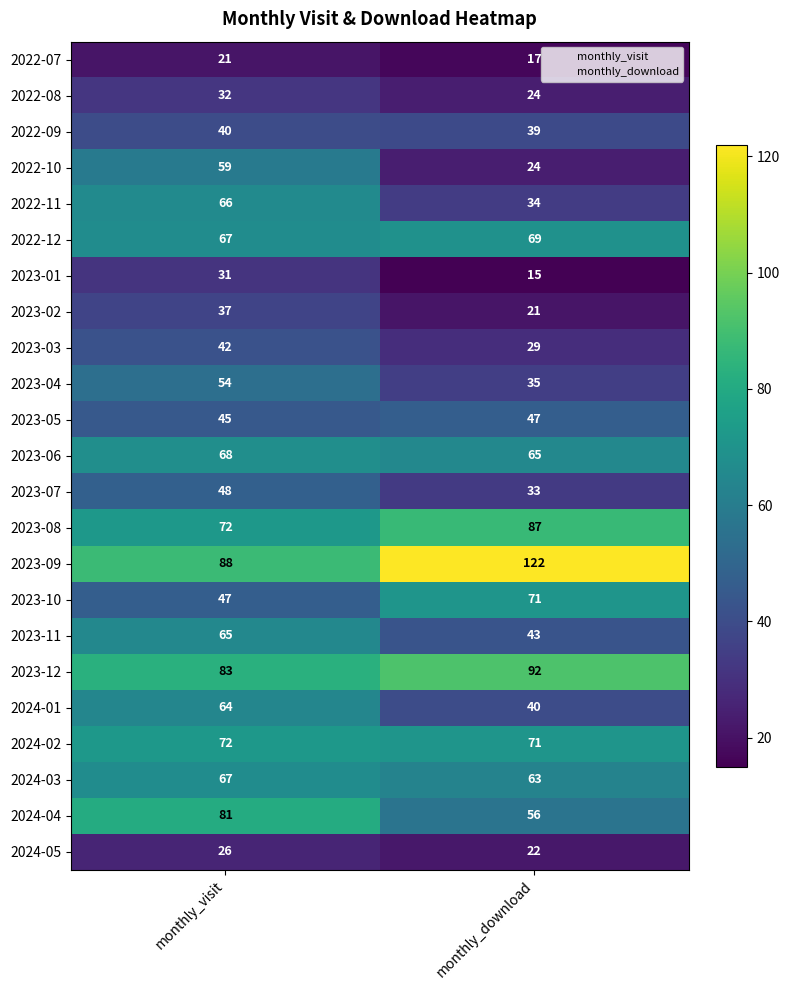

Which category has the highest value across all series?

monthly_download